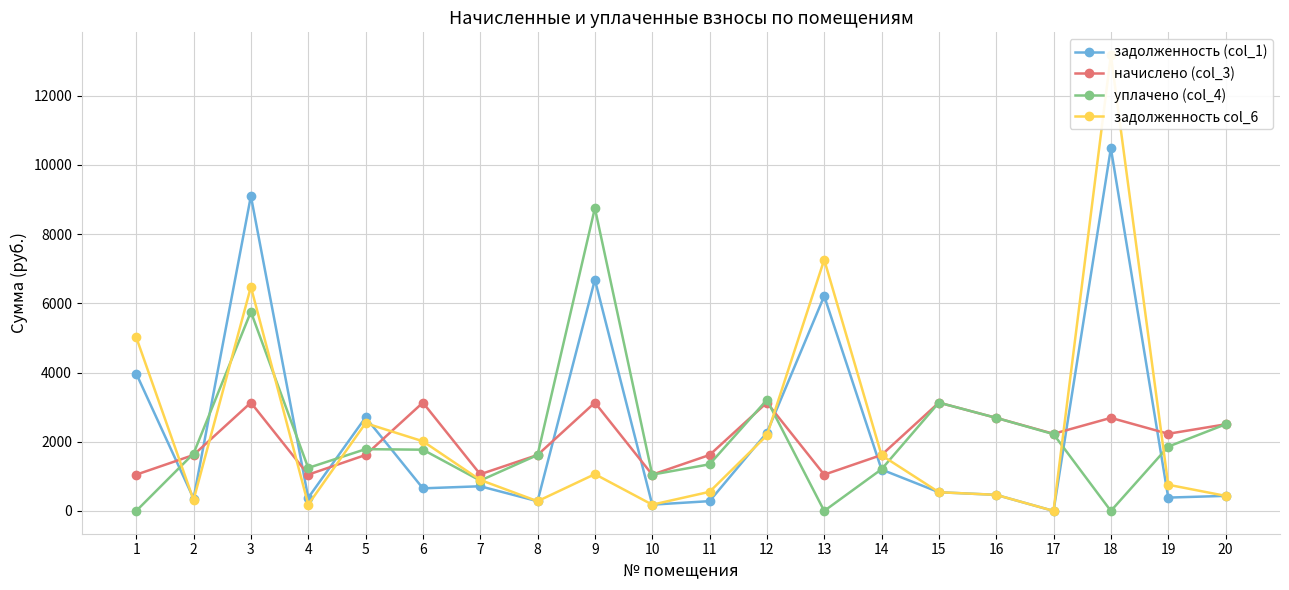

What is the total value across all series at 15?

7341.6